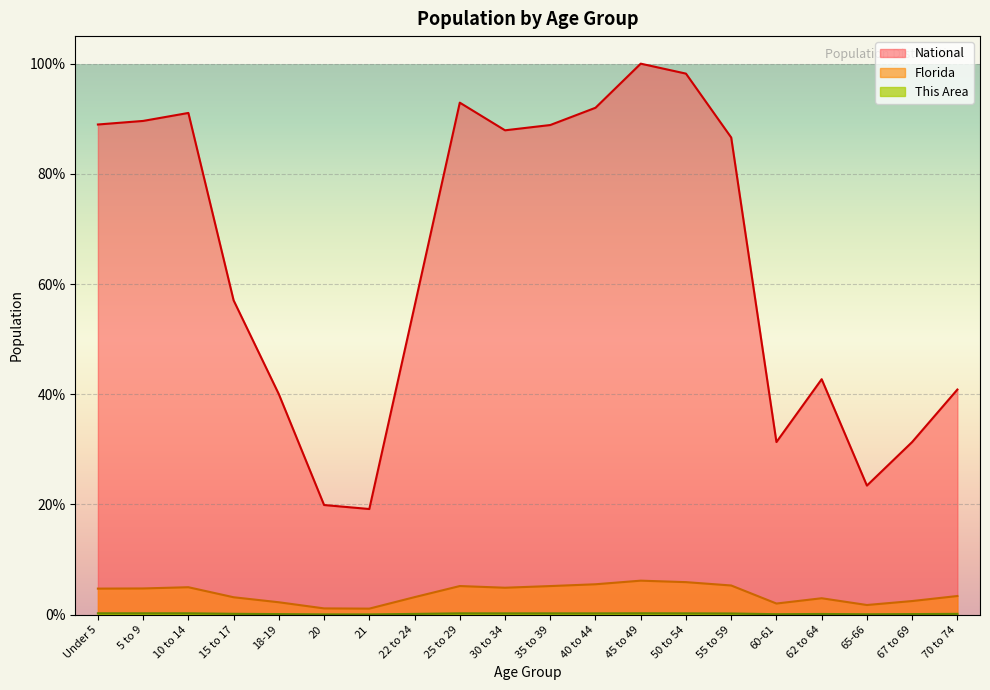

What is the label of the 14th point from the left?

50 to 54